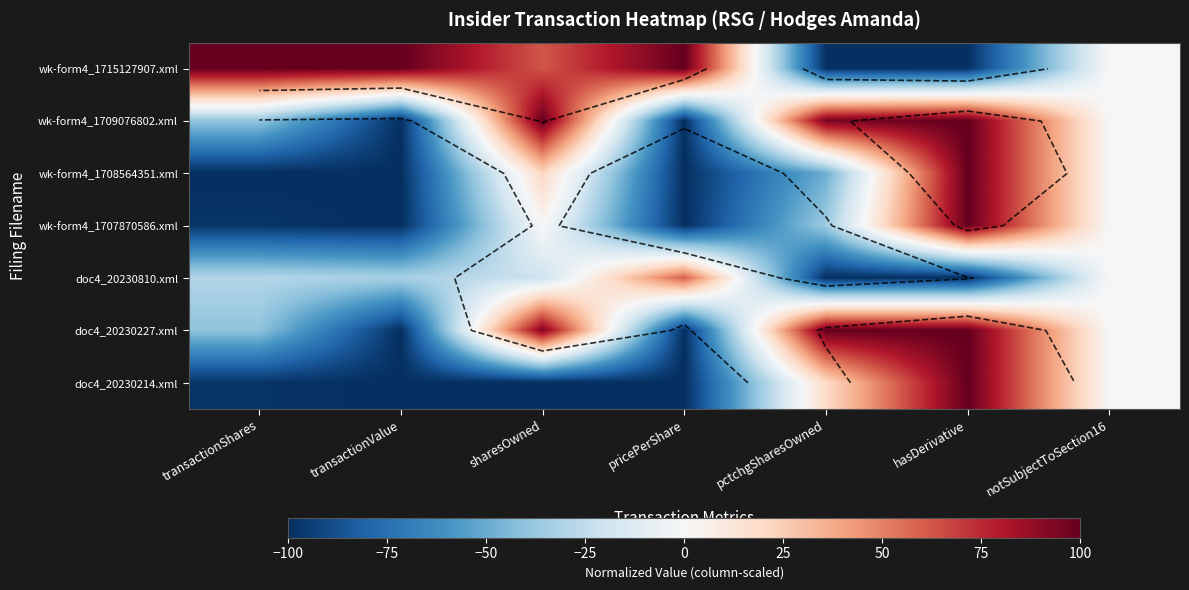

At which category does the chart reach its minimum across all series?

pctchgSharesOwned